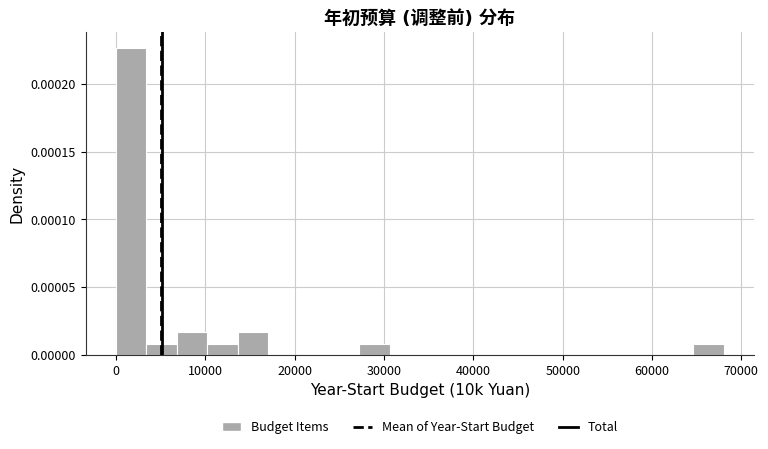

Read against the x-axis, roughly where is the centre of the tallest bar?

2000